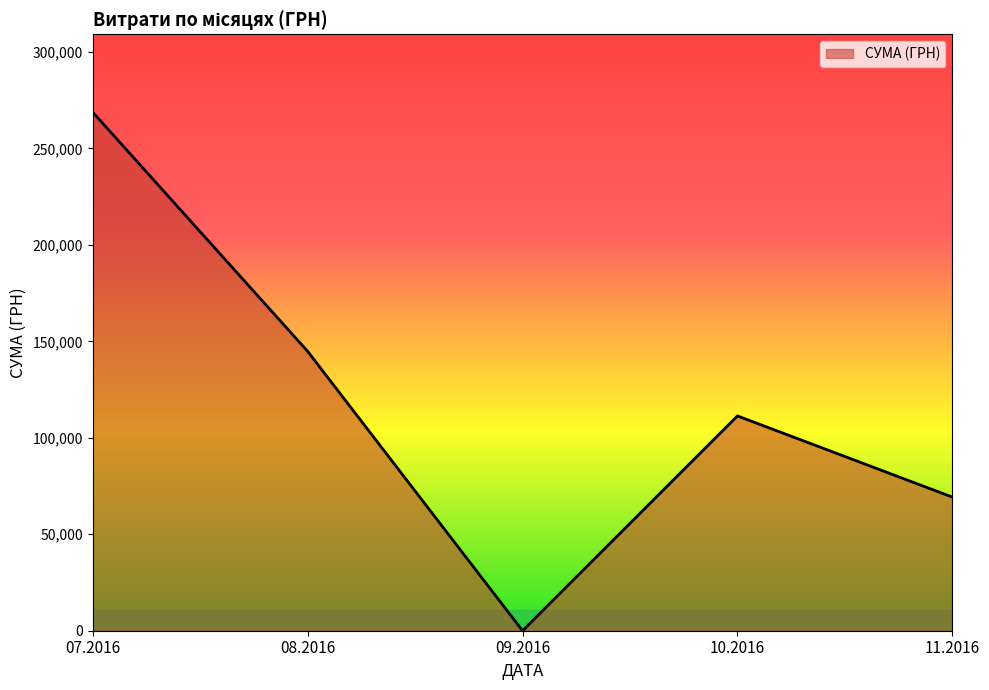

List the labels in order of value, smallest first.

09.2016, 11.2016, 10.2016, 08.2016, 07.2016